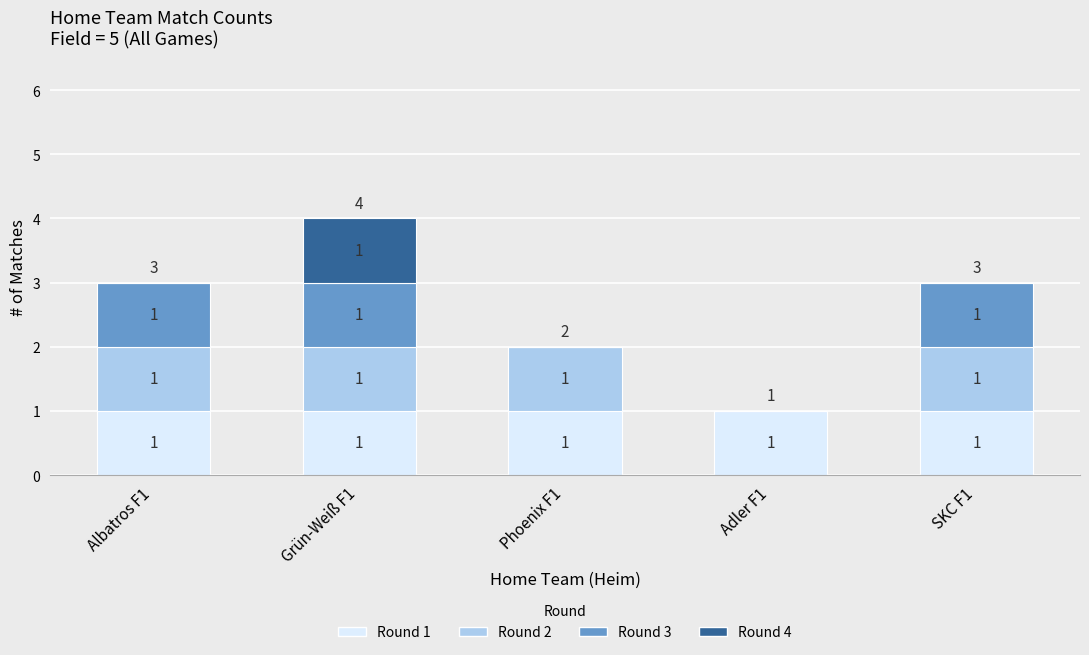

Is it true that Round 1 equals 1 at Grün-Weiß F1?

True